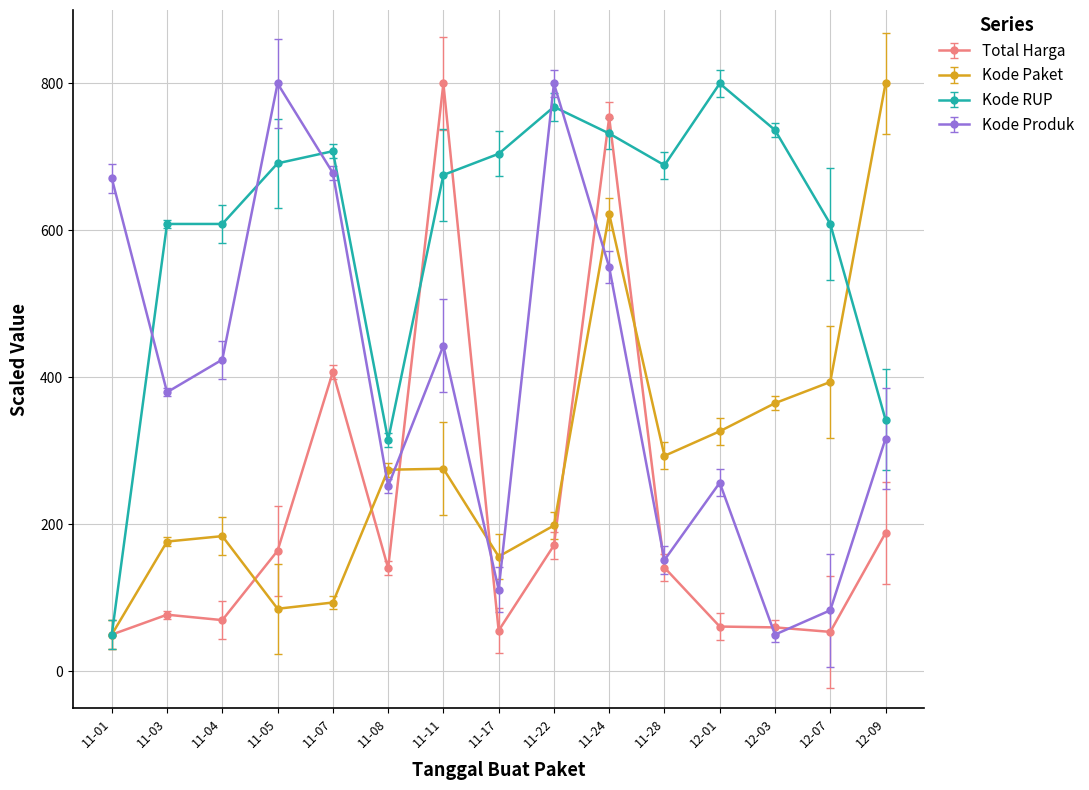

Which series changed the most between 11-24 and 12-01?

Total Harga